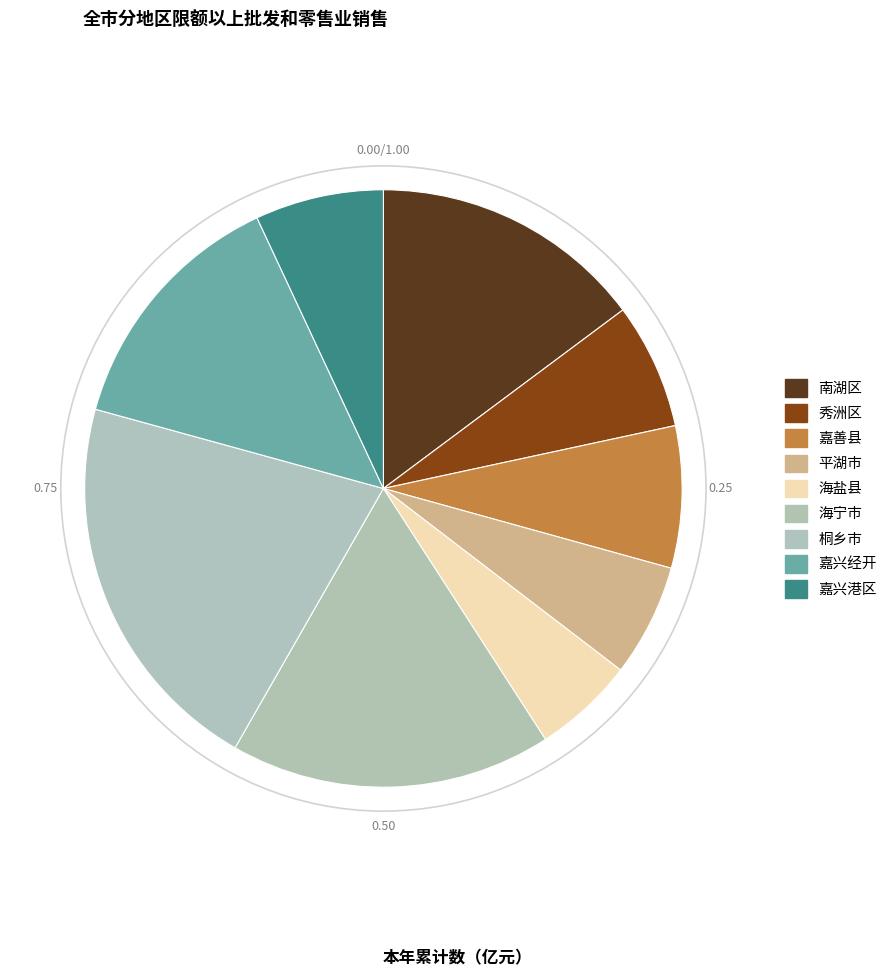

Count the number of slices in the pie.

9